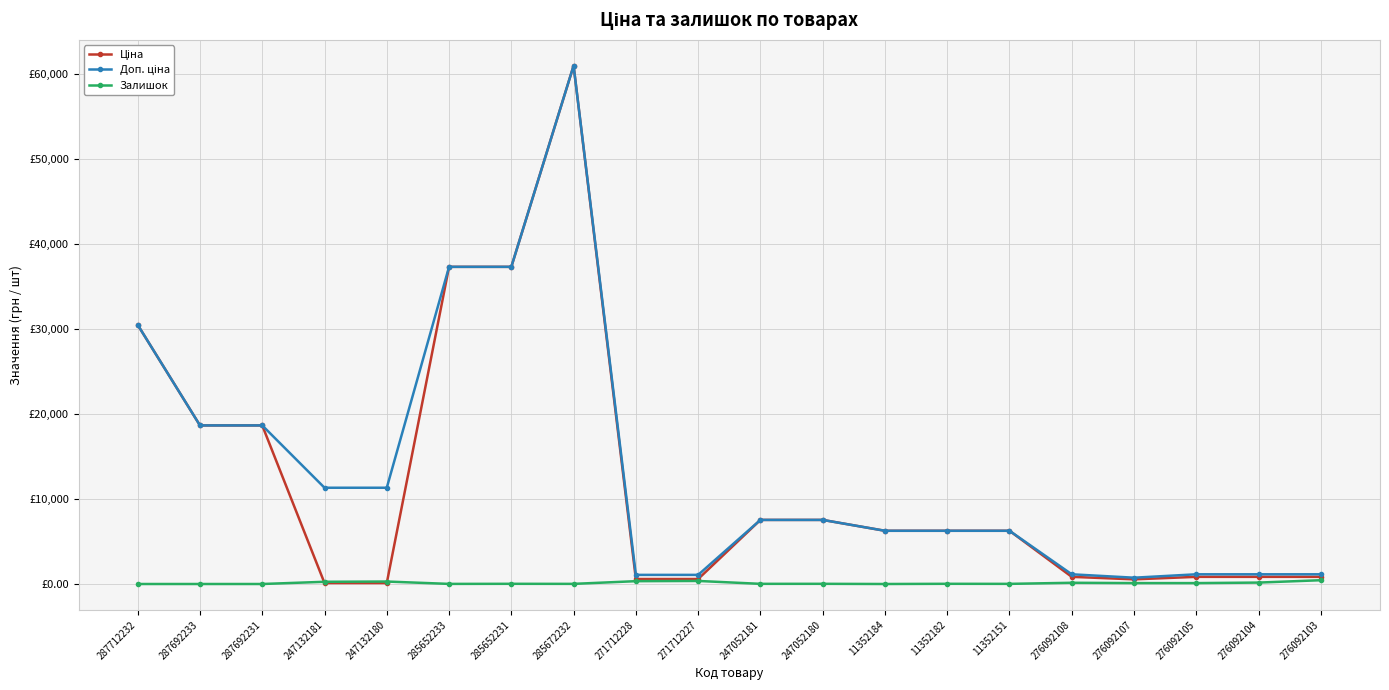

The Залишок series shows 144.0 at 276092108. True or false?

True